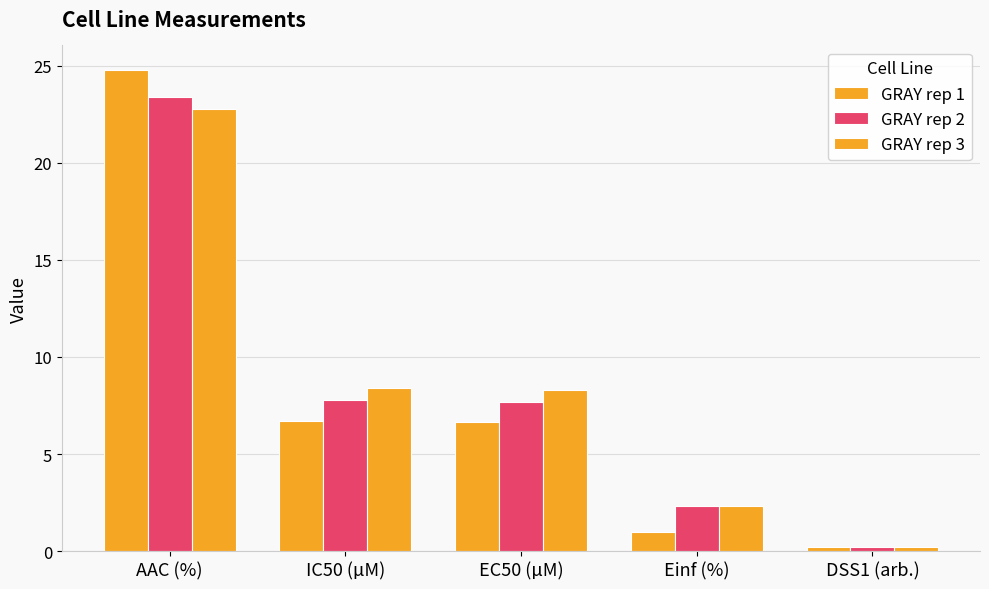

Reading left to right, transcribe all the data shown in this chart.

GRAY rep 1: AAC (%)=24.8	IC50 (µM)=6.7	EC50 (µM)=6.6	Einf (%)=1.0	DSS1 (arb.)=0.2
GRAY rep 2: AAC (%)=23.4	IC50 (µM)=7.8	EC50 (µM)=7.7	Einf (%)=2.3	DSS1 (arb.)=0.2
GRAY rep 3: AAC (%)=22.8	IC50 (µM)=8.4	EC50 (µM)=8.3	Einf (%)=2.3	DSS1 (arb.)=0.2